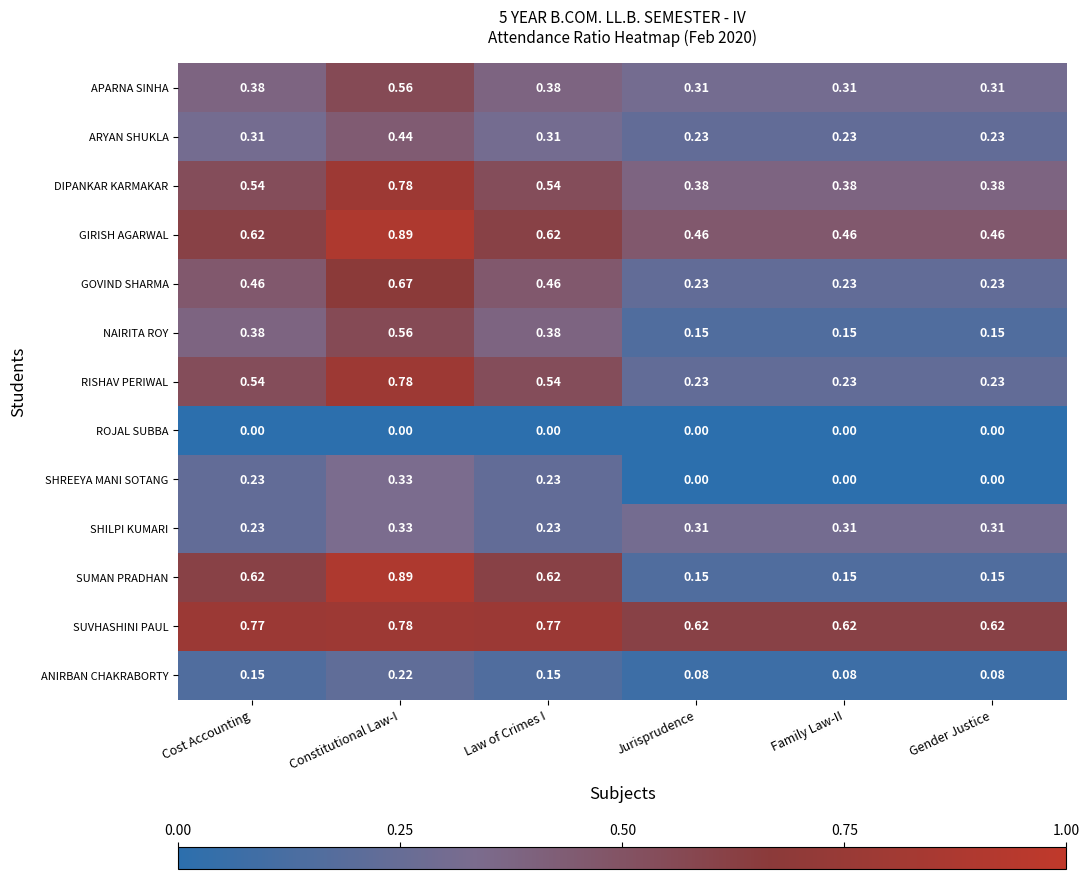

Which series has the widest spread of values?

SUMAN PRADHAN